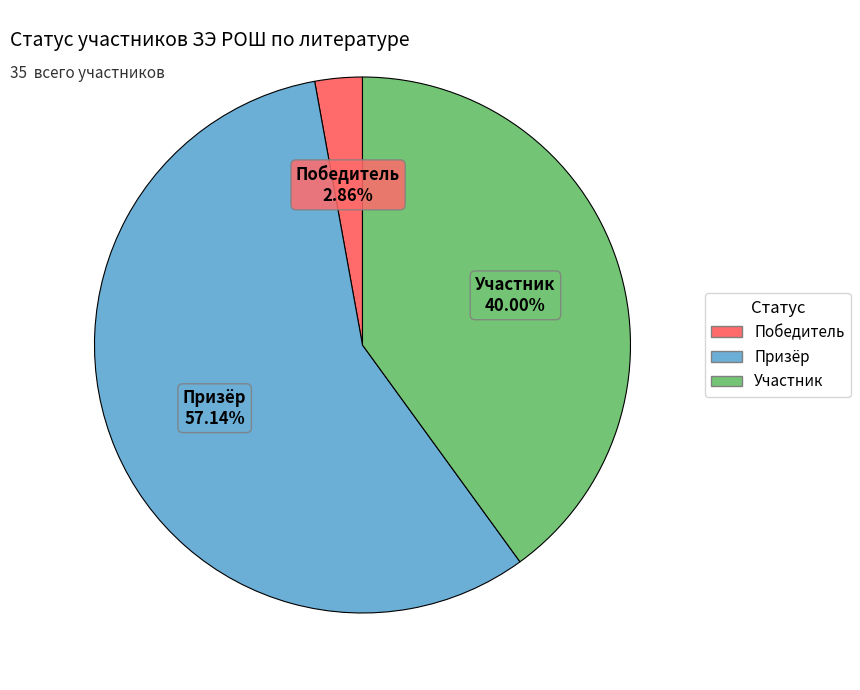

Which category accounts for the majority?

Призёр